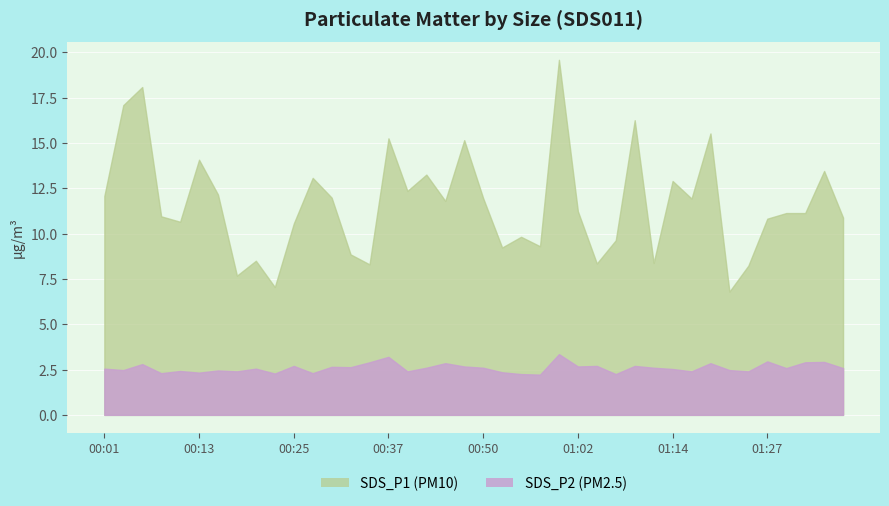

Which category has the lowest value across all series?

00:57